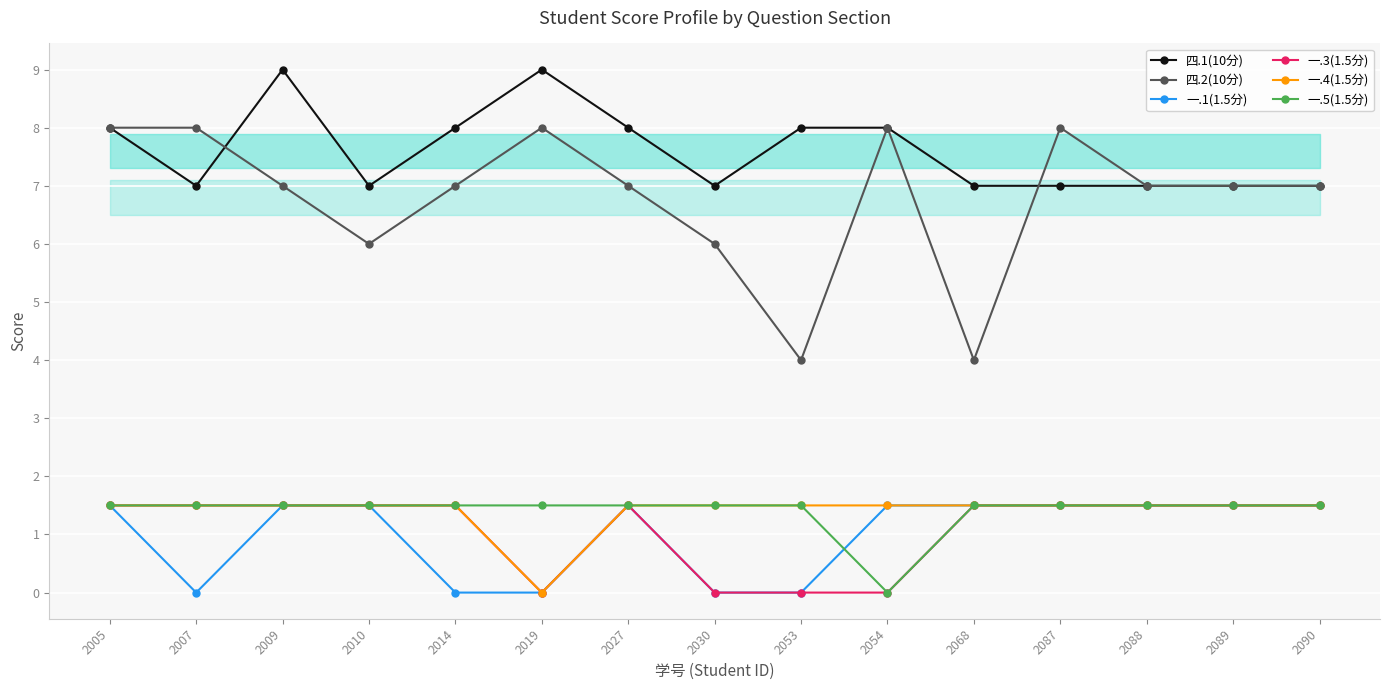

True or false: 一.3(1.5分) has more than 1 interior local peaks.

False